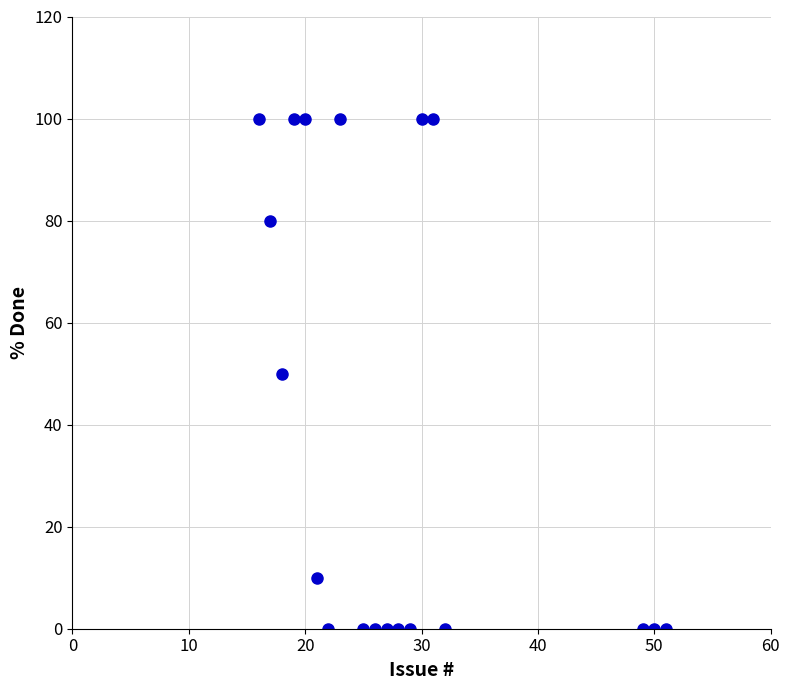

What is the range of Y values (max minus min)?

100